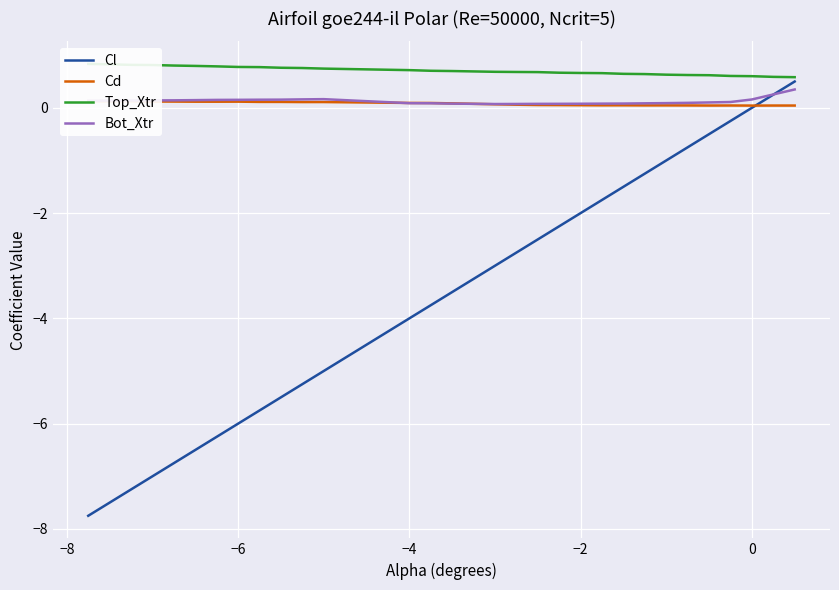

True or false: Top_Xtr and Cd intersect in this chart.

False